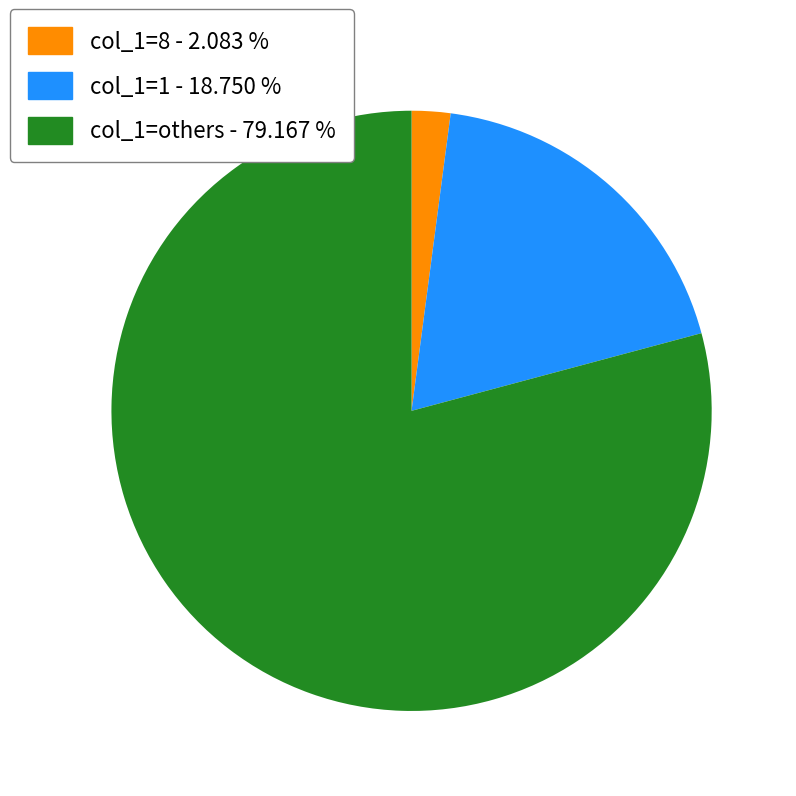

How many slices are in this pie chart?

3